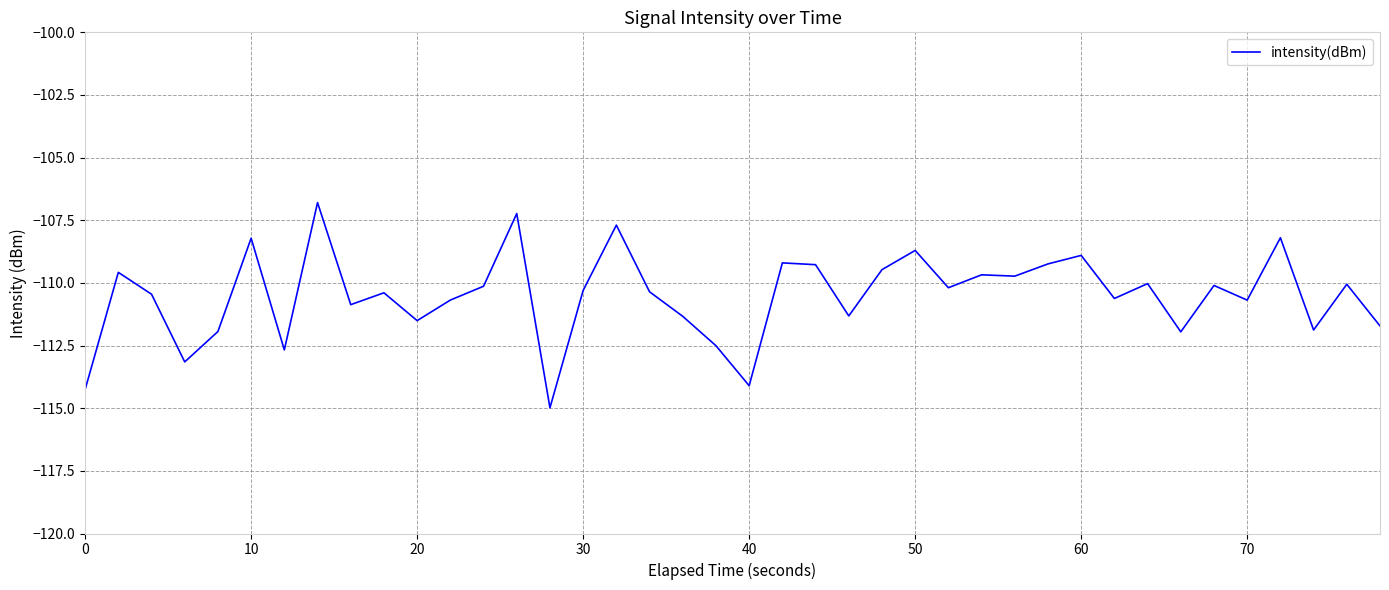

What is the minimum value shown in the chart?

-115.0